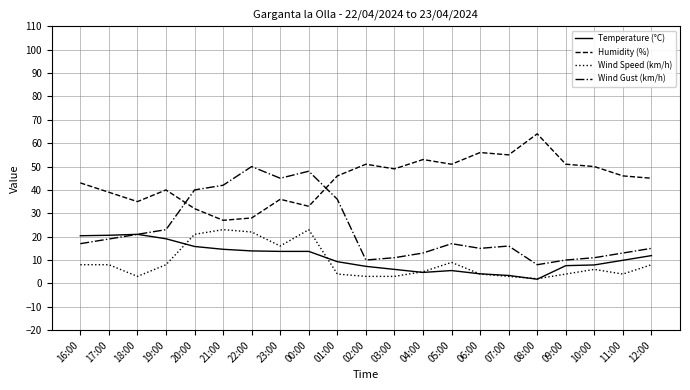

Between 01:00 and 11:00, which series saw the biggest shift?

Wind Gust (km/h)